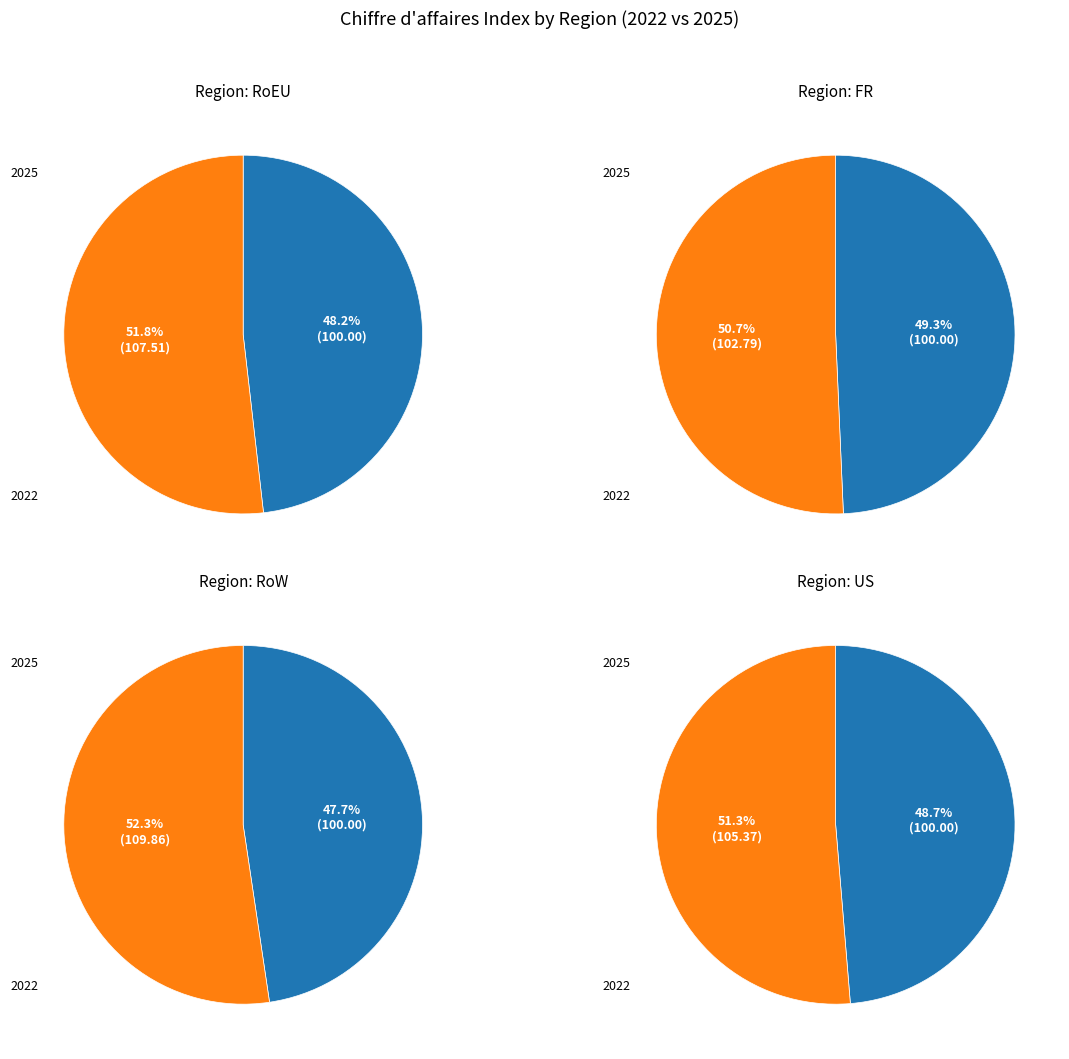

Does any single category account for the majority?

Yes